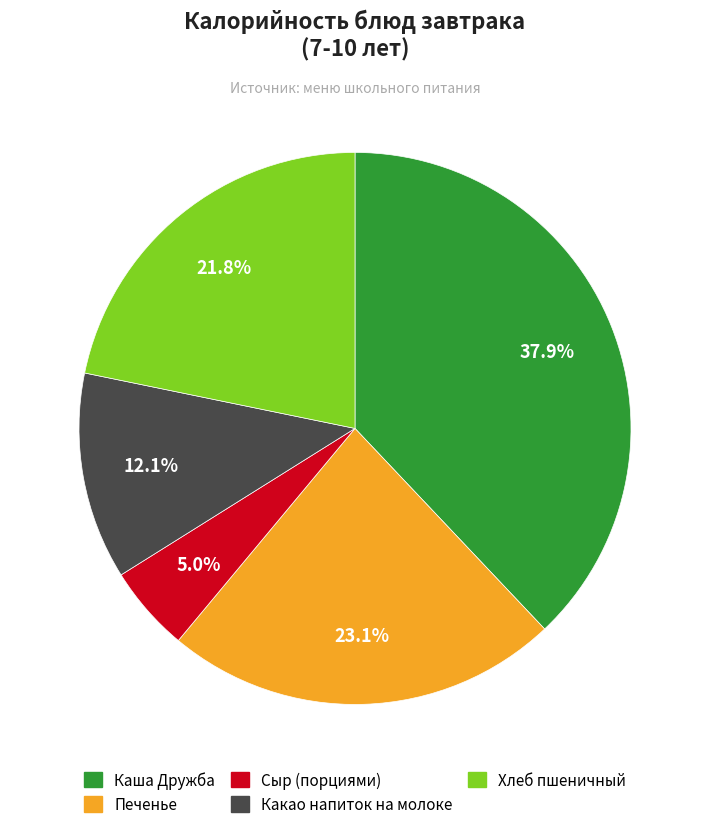

True or false: Сыр (порциями) accounts for 5% of the total.

True